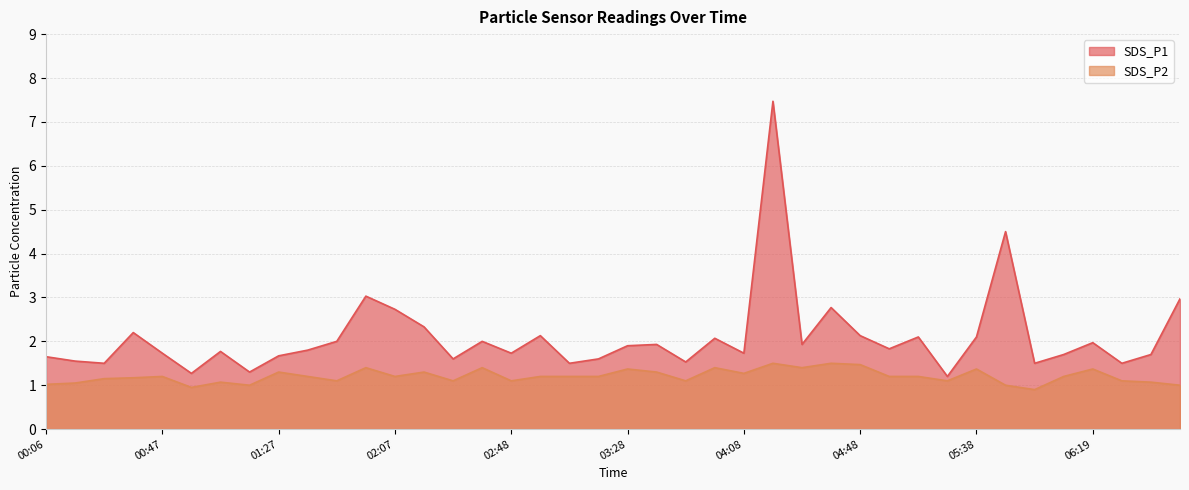

Does the chart have visible grid lines?

Yes